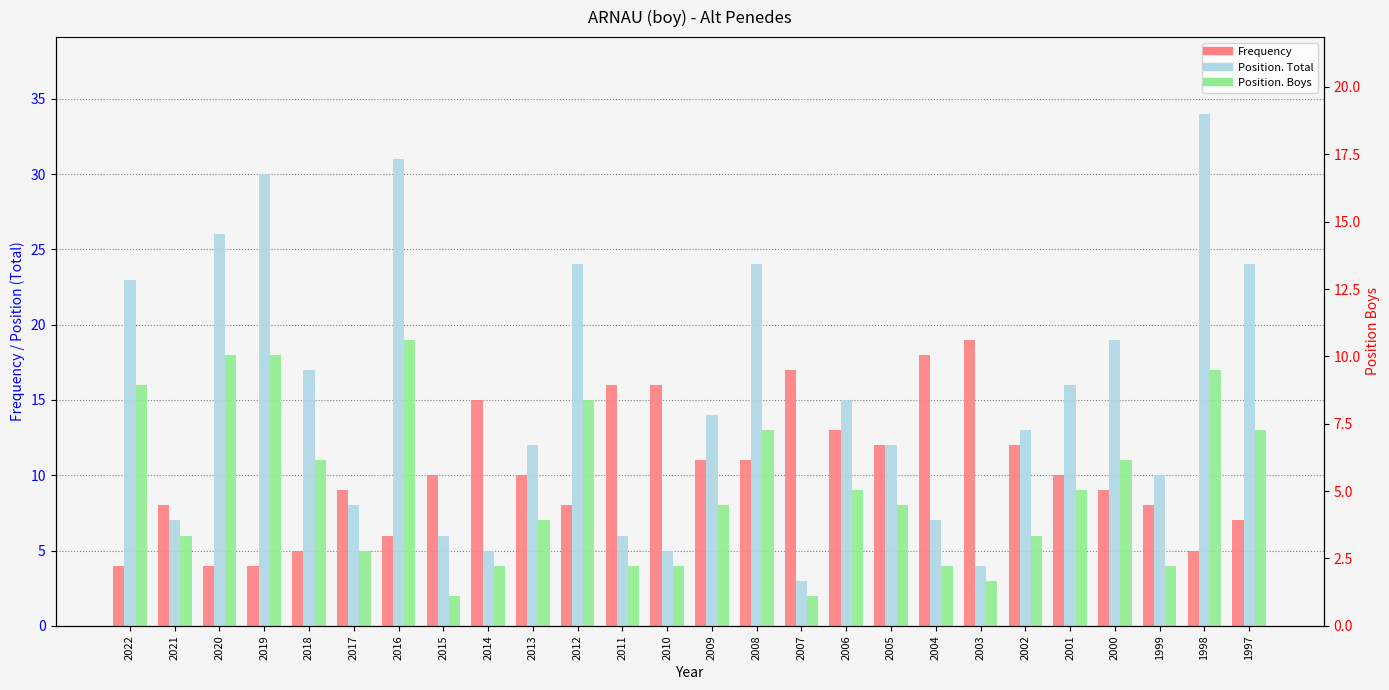

What is the smallest value displayed?

2